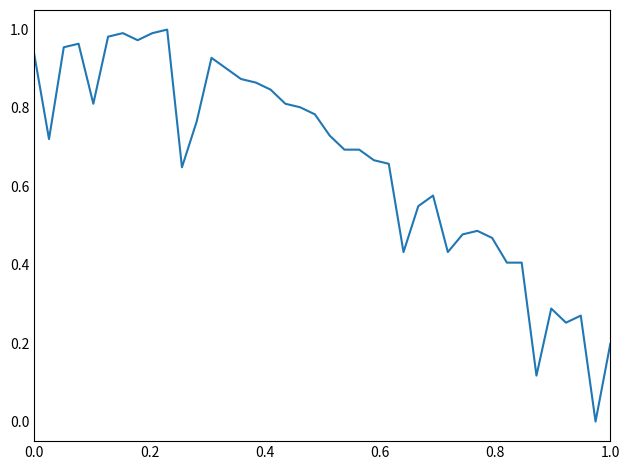

Reading left to right, transcribe all the data shown in this chart.

0.9	0.7	1.0	1.0	0.8	1.0	1.0	1.0	1.0	1.0	0.6	0.8	0.9	0.9	0.9	0.9	0.8	0.8	0.8	0.8	0.7	0.7	0.7	0.7	0.7	0.4	0.5	0.6	0.4	0.5	0.5	0.5	0.4	0.4	0.1	0.3	0.3	0.3	0.0	0.2